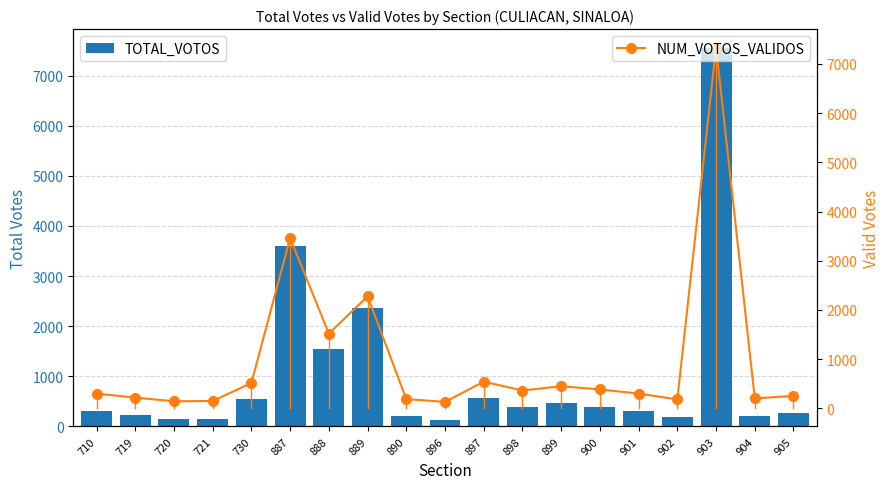

What are all the series names shown in the legend?

TOTAL_VOTOS, NUM_VOTOS_VALIDOS